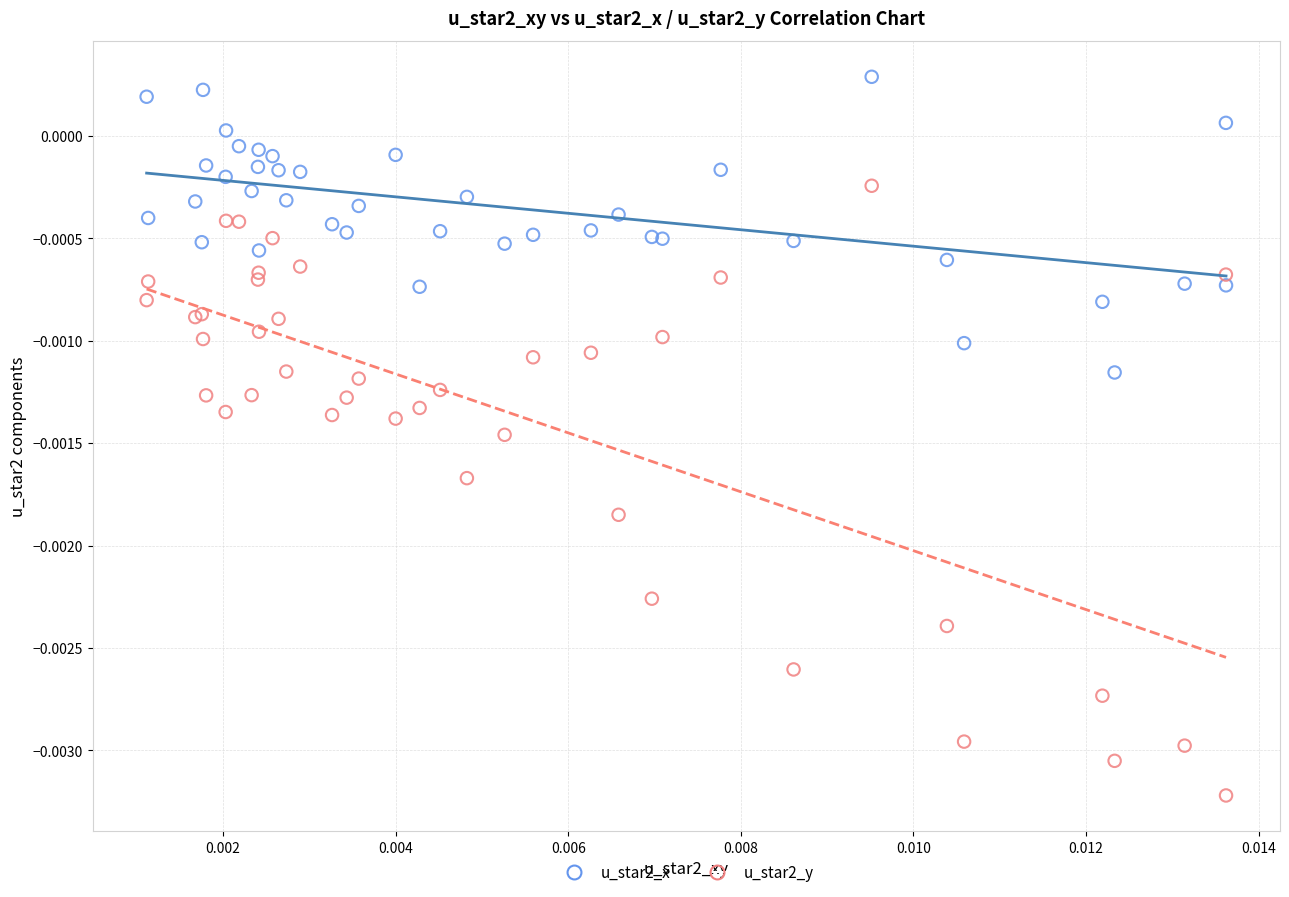

Which series reaches the maximum Y coordinate?

u_star2_x